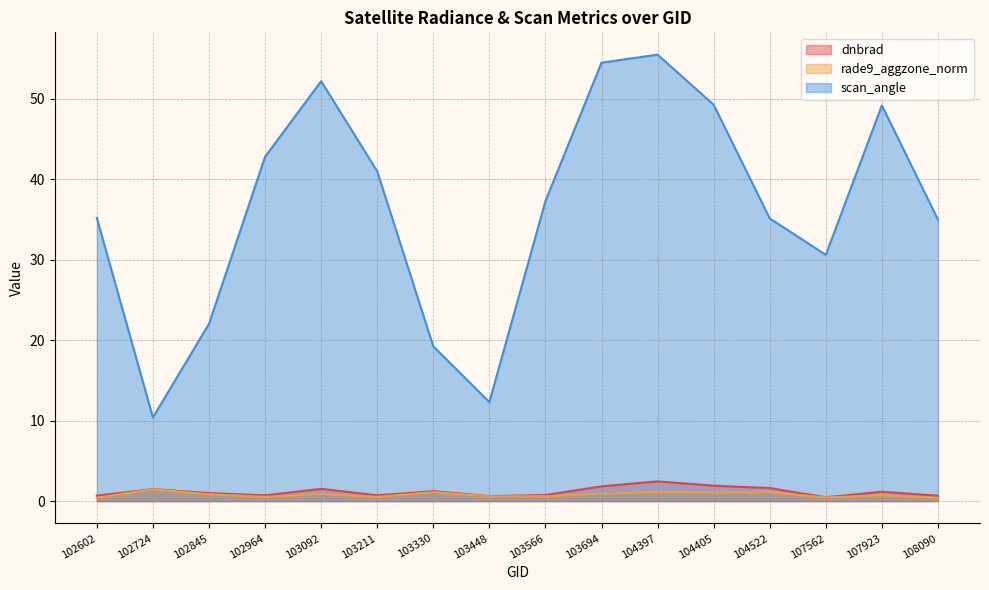

In rade9_aggzone_norm, how many points are higher than both neighbors (excluding endpoints)?

6